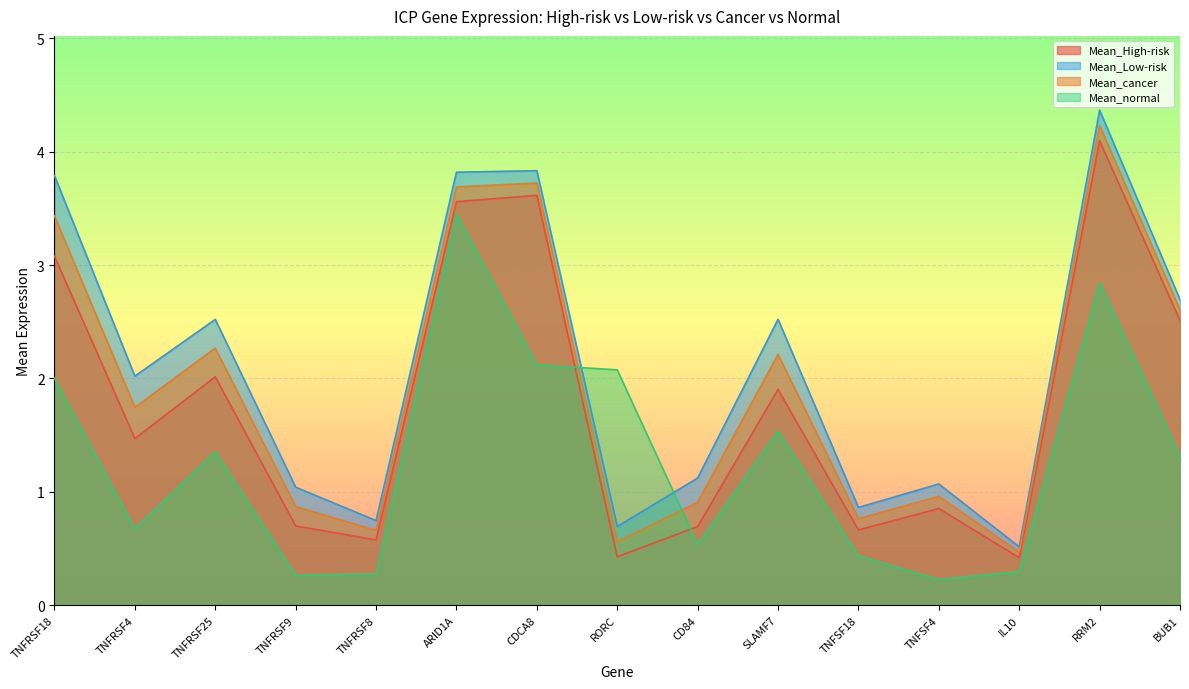

What is the difference between the second highest and second lowest values in the Mean_cancer series?

3.2